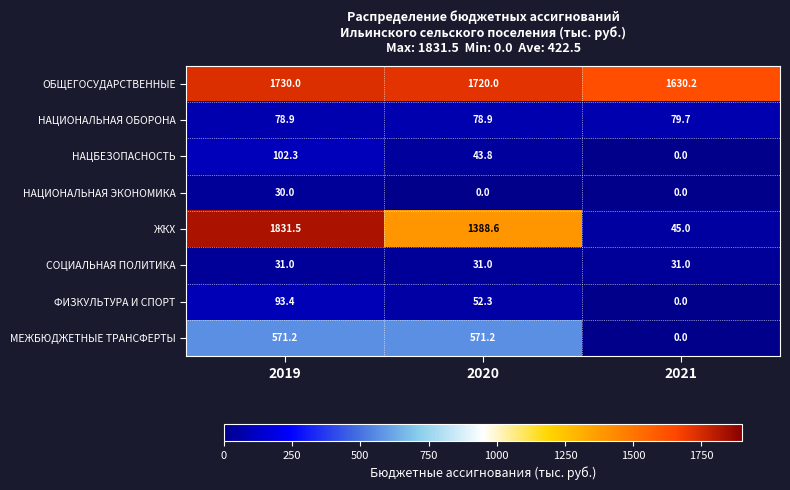

How many data points does each series have?

3